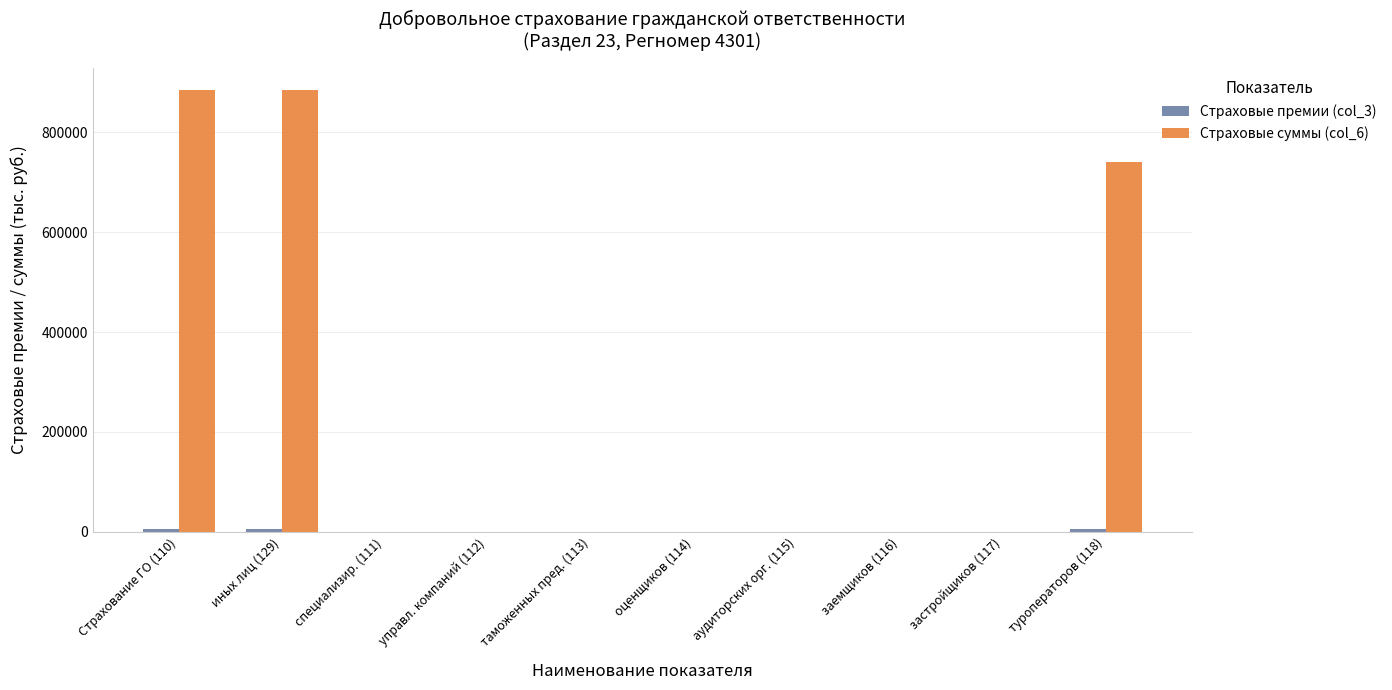

What is the greatest value displayed?

885315.0